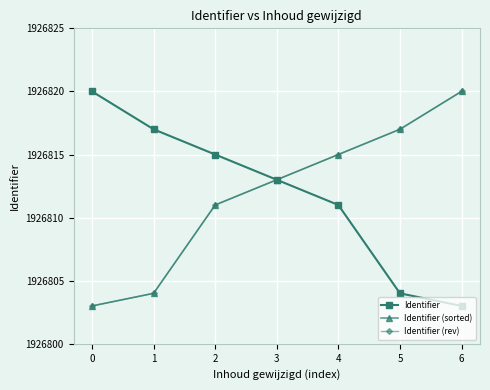

How many lines are shown in the chart?

3